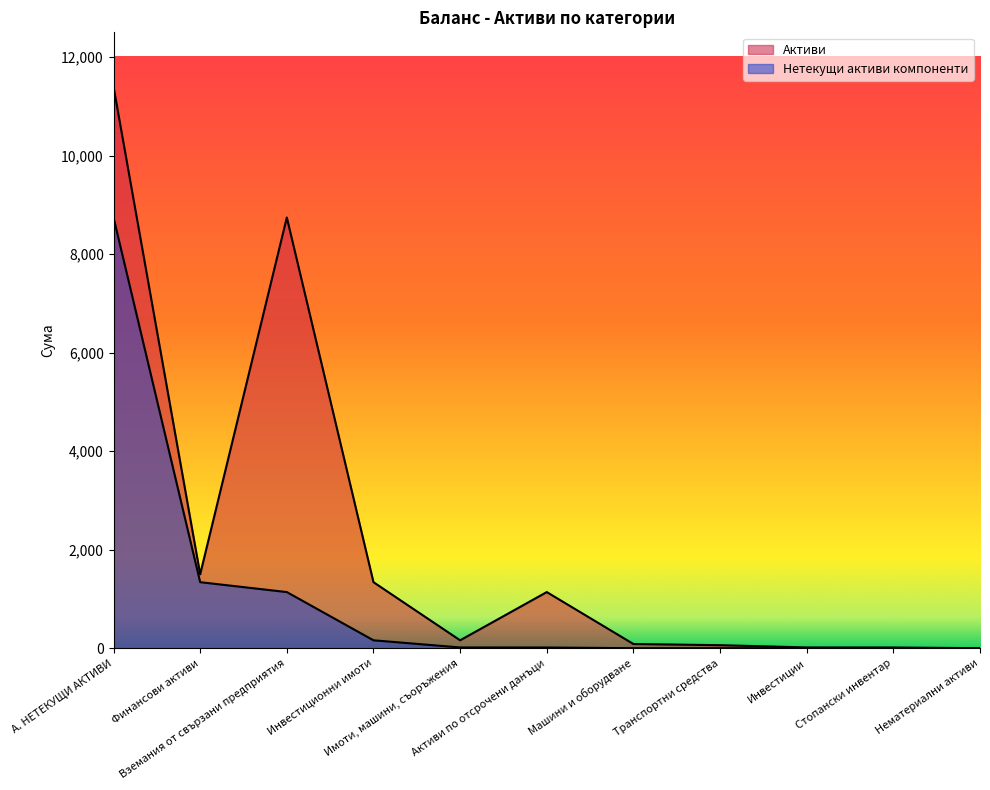

The value of Нетекущи активи компоненти at Вземания от свързани предприятия is 1739. True or false?

False